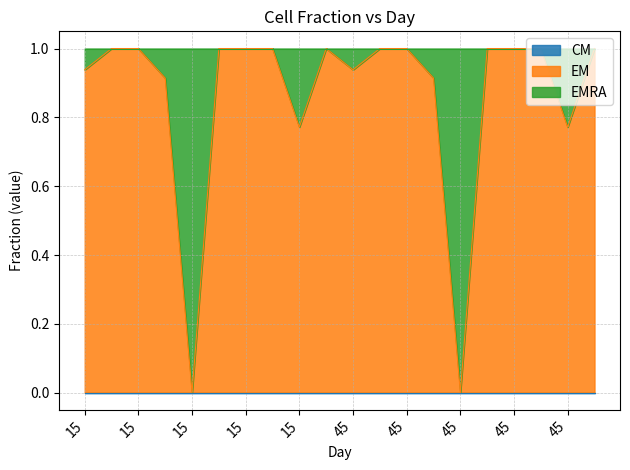

Where is the first local minimum for EM?

15